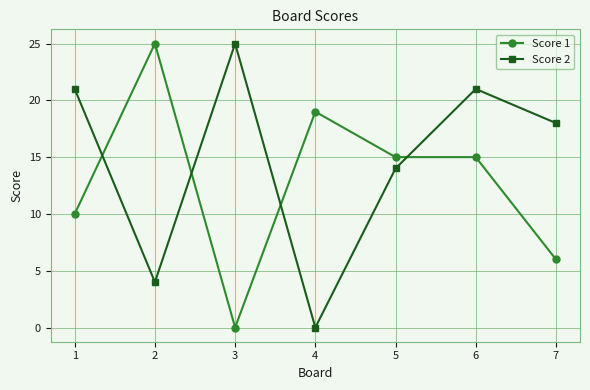

How many data points in Score 2 are less than 18?

3